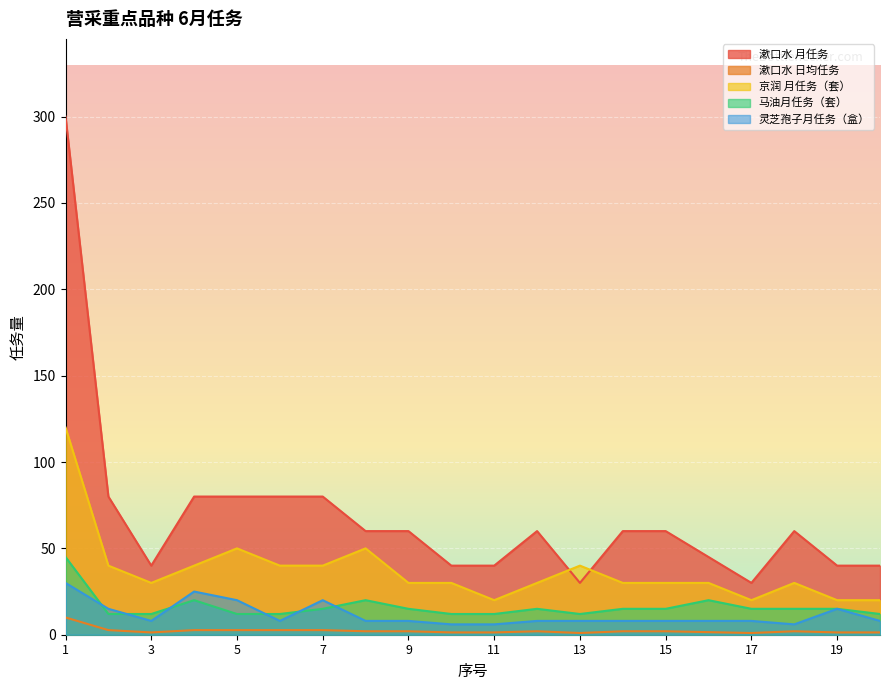

Reading left to right, what are all the values shown in this chart?

漱口水 月任务: 300.0	80.0	40.0	80.0	80.0	80.0	80.0	60.0	60.0	40.0	40.0	60.0	30.0	60.0	60.0	45.0	30.0	60.0	40.0	40.0
漱口水 日均任务: 10.0	2.7	1.3	2.7	2.7	2.7	2.7	2.0	2.0	1.3	1.3	2.0	1.0	2.0	2.0	1.5	1.0	2.0	1.3	1.3
京润 月任务（套）: 120.0	40.0	30.0	40.0	50.0	40.0	40.0	50.0	30.0	30.0	20.0	30.0	40.0	30.0	30.0	30.0	20.0	30.0	20.0	20.0
马油月任务（套）: 45.0	12.0	12.0	20.0	12.0	12.0	15.0	20.0	15.0	12.0	12.0	15.0	12.0	15.0	15.0	20.0	15.0	15.0	15.0	12.0
灵芝孢子月任务（盒）: 30.0	15.0	8.0	25.0	20.0	8.0	20.0	8.0	8.0	6.0	6.0	8.0	8.0	8.0	8.0	8.0	8.0	6.0	15.0	8.0